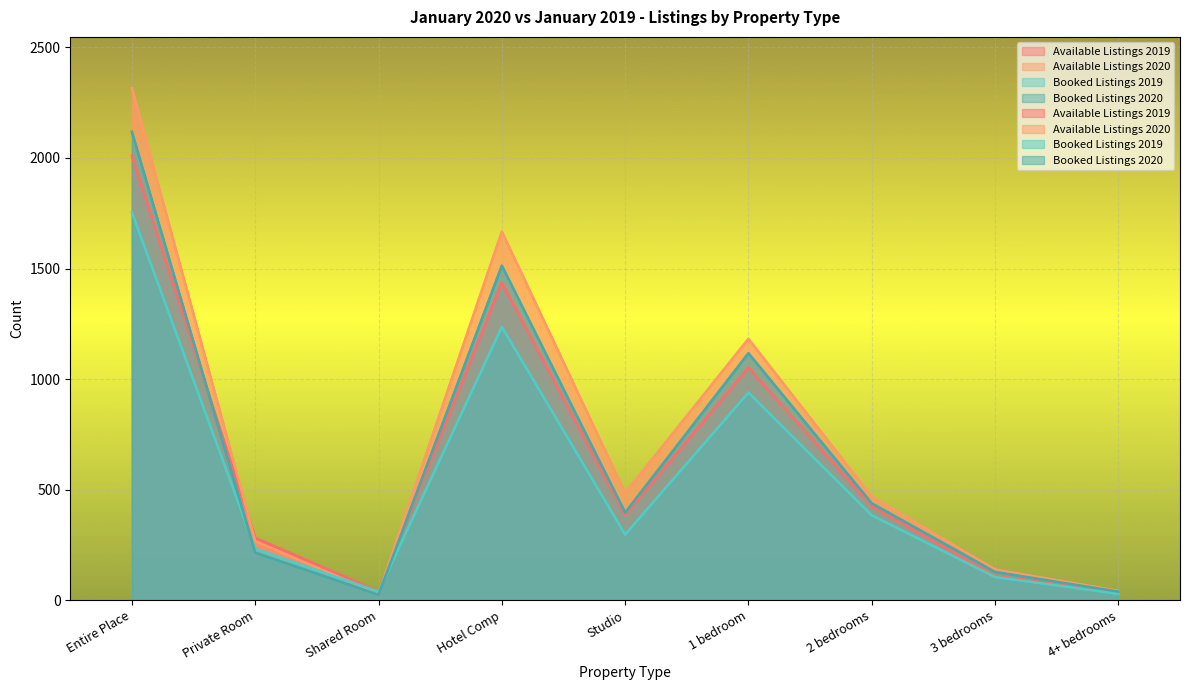

Reading right to left, transcribe all the data shown in this chart.

Available Listings 2019: 4+ bedrooms=37	3 bedrooms=110	2 bedrooms=426	1 bedroom=1052	Studio=385	Hotel Comp=1437	Shared Room=40	Private Room=282	Entire Place=2010
Available Listings 2020: 4+ bedrooms=42	3 bedrooms=139	2 bedrooms=468	1 bedroom=1182	Studio=485	Hotel Comp=1667	Shared Room=28	Private Room=267	Entire Place=2316
Booked Listings 2019: 4+ bedrooms=29	3 bedrooms=105	2 bedrooms=384	1 bedroom=939	Studio=297	Hotel Comp=1236	Shared Room=39	Private Room=233	Entire Place=1754
Booked Listings 2020: 4+ bedrooms=39	3 bedrooms=128	2 bedrooms=438	1 bedroom=1117	Studio=396	Hotel Comp=1513	Shared Room=25	Private Room=215	Entire Place=2118